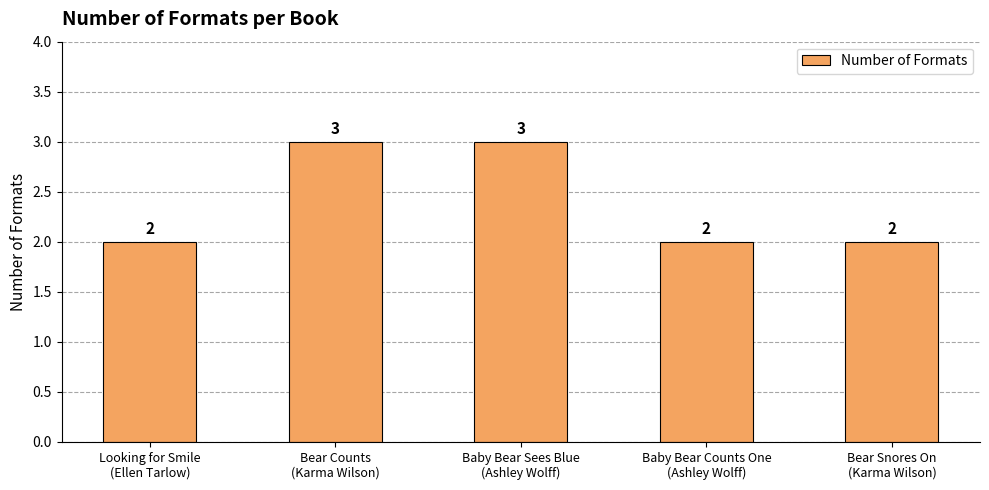

Between Looking for Smile
(Ellen Tarlow) and Baby Bear Sees Blue
(Ashley Wolff), which is larger?

Baby Bear Sees Blue
(Ashley Wolff)